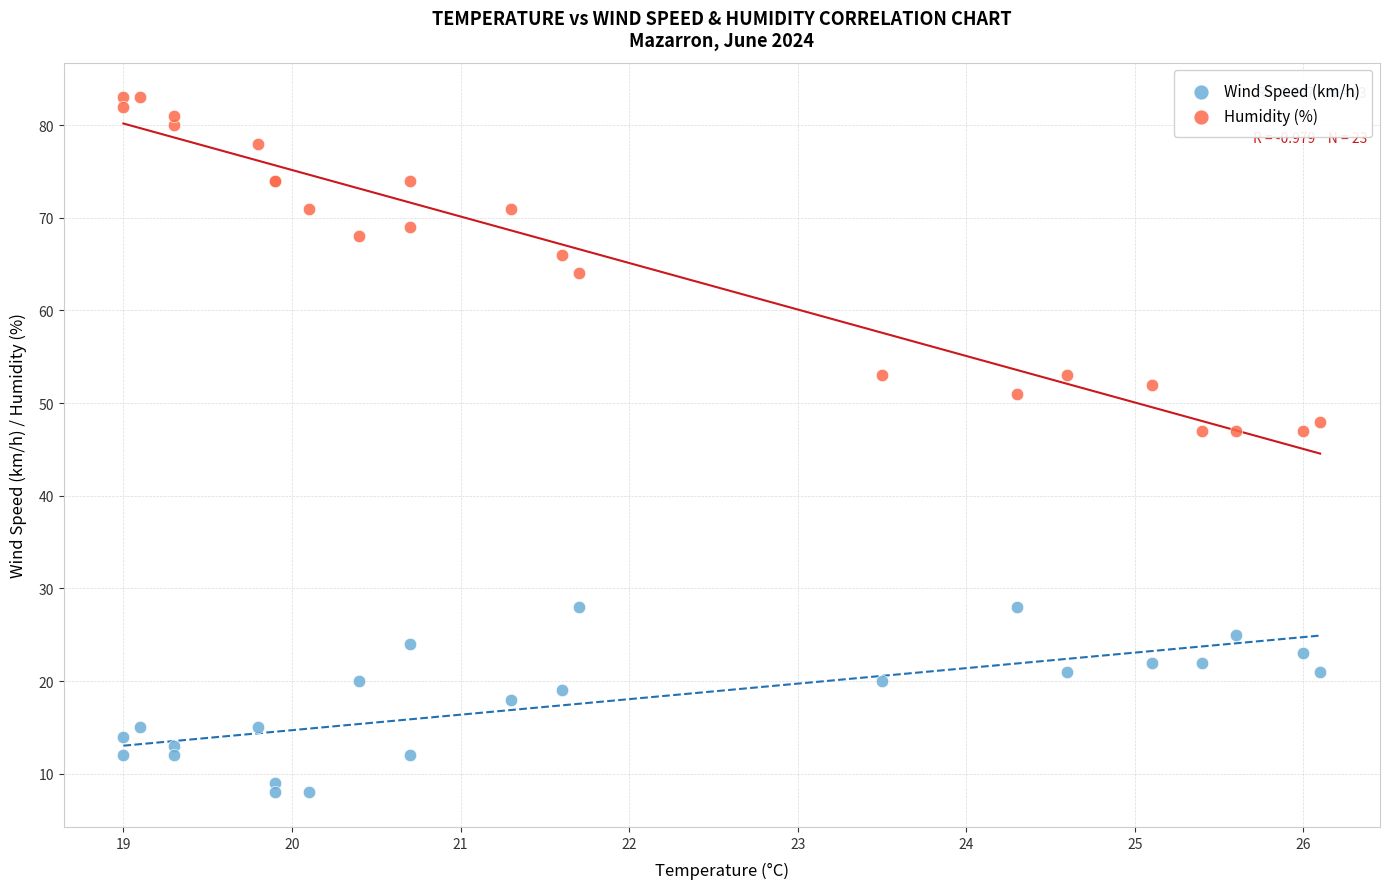

Which series contains the highest Y value?

Humidity (%)